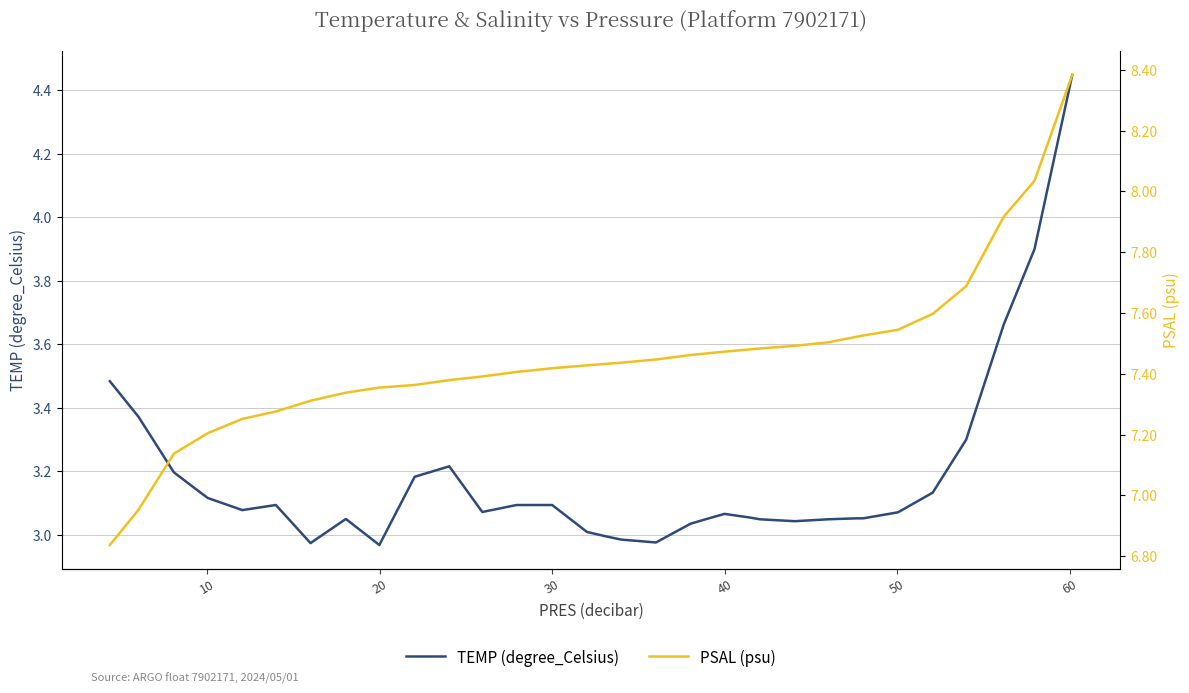

Which series has the largest total across all categories?

PSAL (psu)